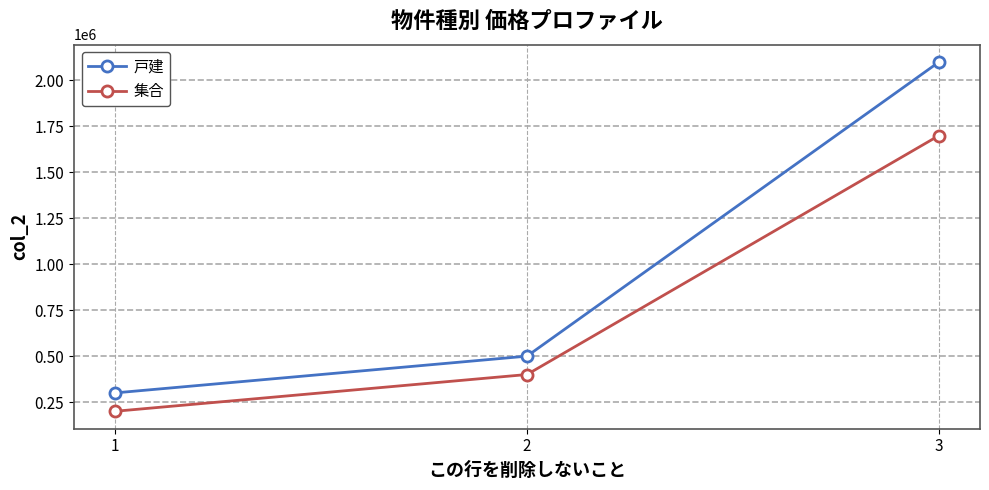

Count the number of categories in the chart.

3